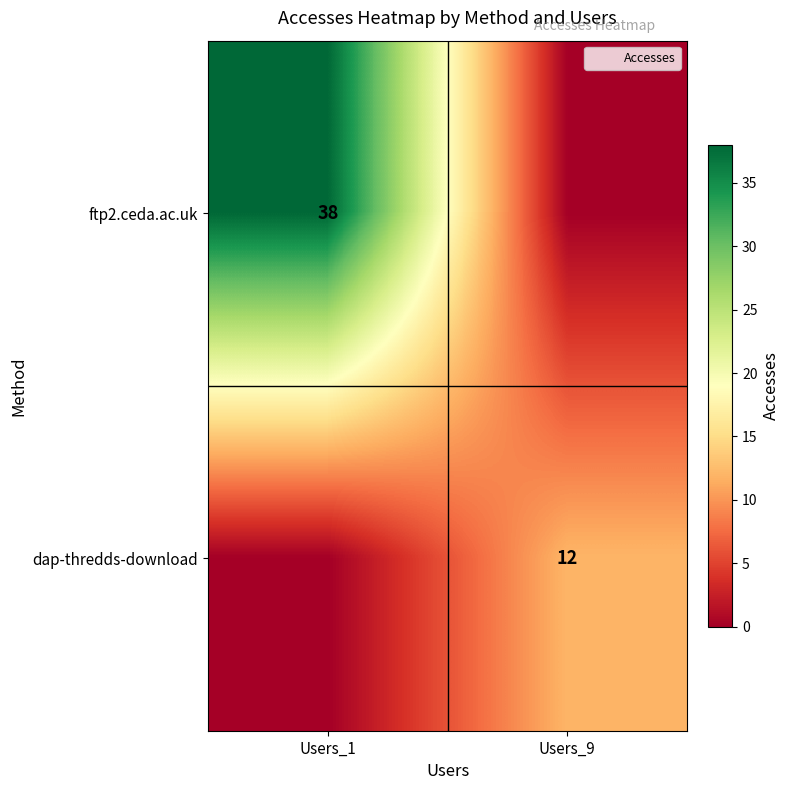

The dap-thredds-download series shows 17 at Users_9. True or false?

False